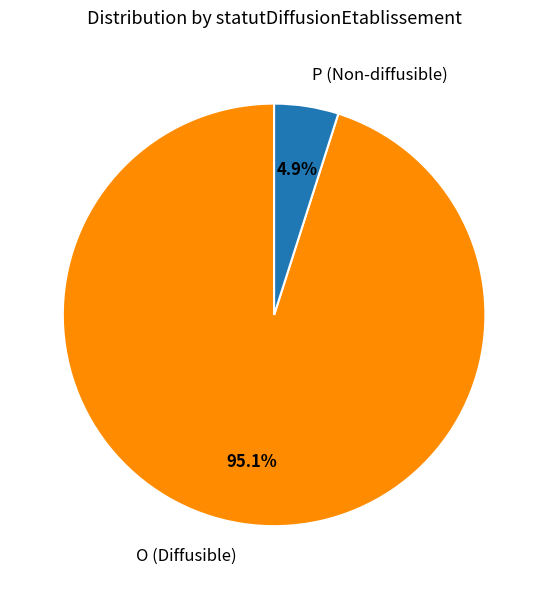

Count the number of slices in the pie.

2